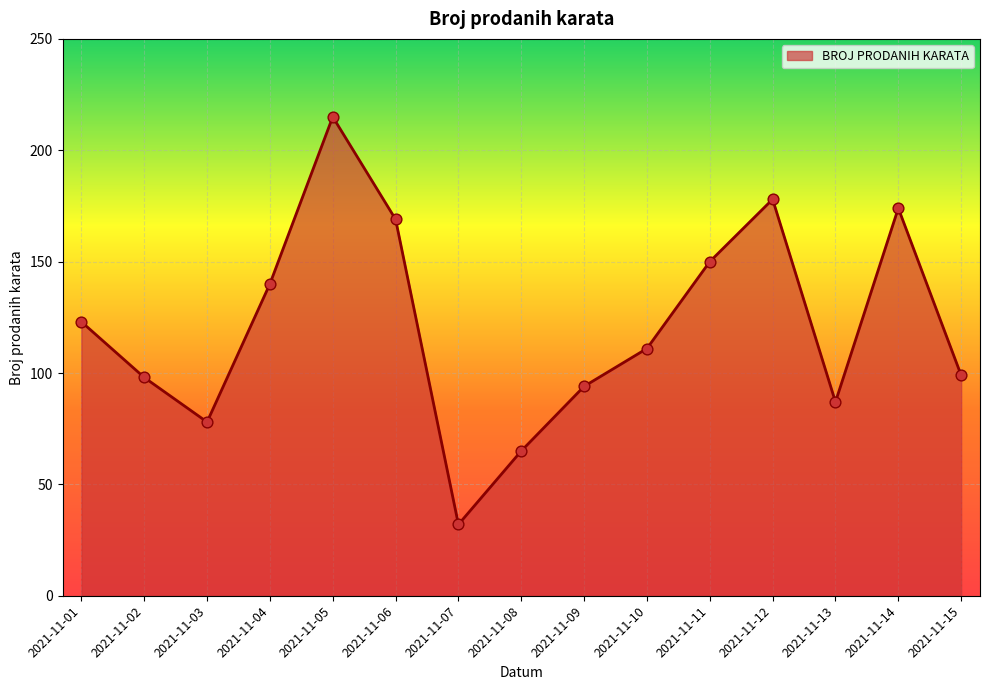

Between 2021-11-01 and 2021-11-07, which is larger?

2021-11-01